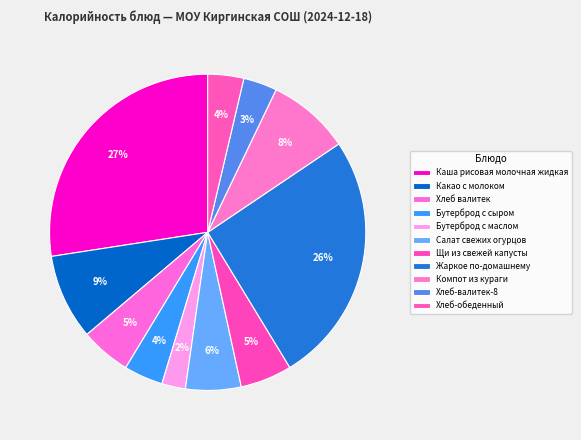

Is the sum of Хлеб-валитек-8 and Хлеб-обеденный greater than half?

No